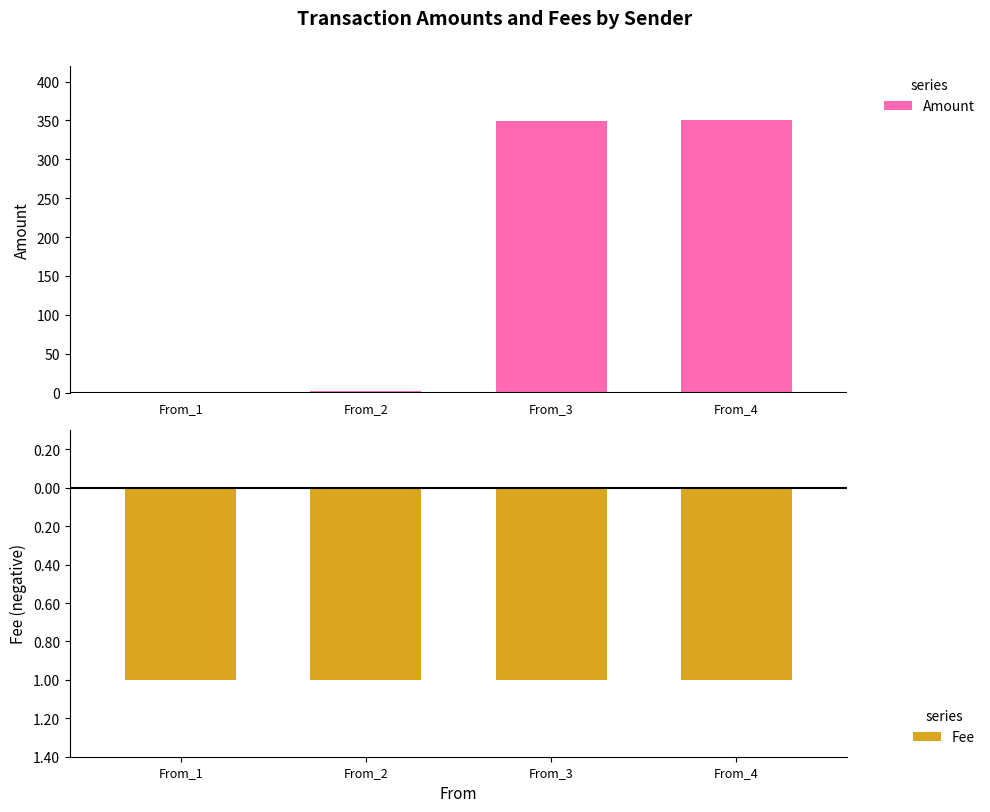

True or false: Amount has a value of 349.0 at From_3.

True